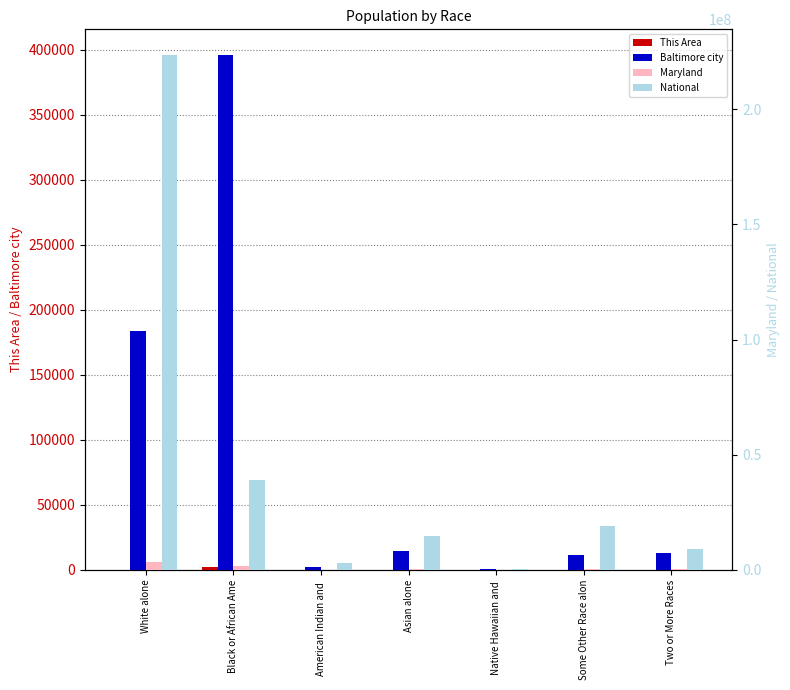

What is the total value across all series at Black or African Ame?

41027537